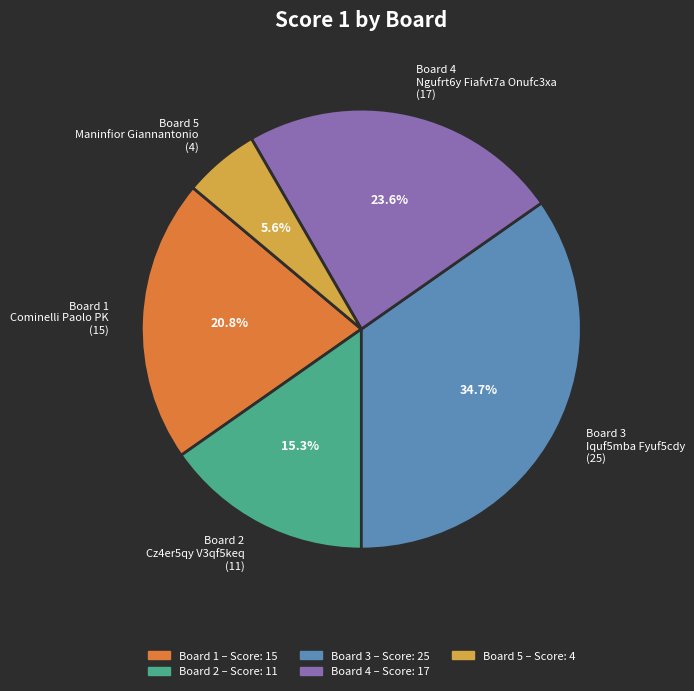

Rank the categories by value from highest to lowest.

Board 3 Iquf5mba Fyuf5cdy (25), Board 4 Ngufrt6y Fiafvt7a Onufc3xa (17), Board 1 Cominelli Paolo PK (15), Board 2 Cz4er5qy V3qf5keq (11), Board 5 Maninfior Giannantonio (4)